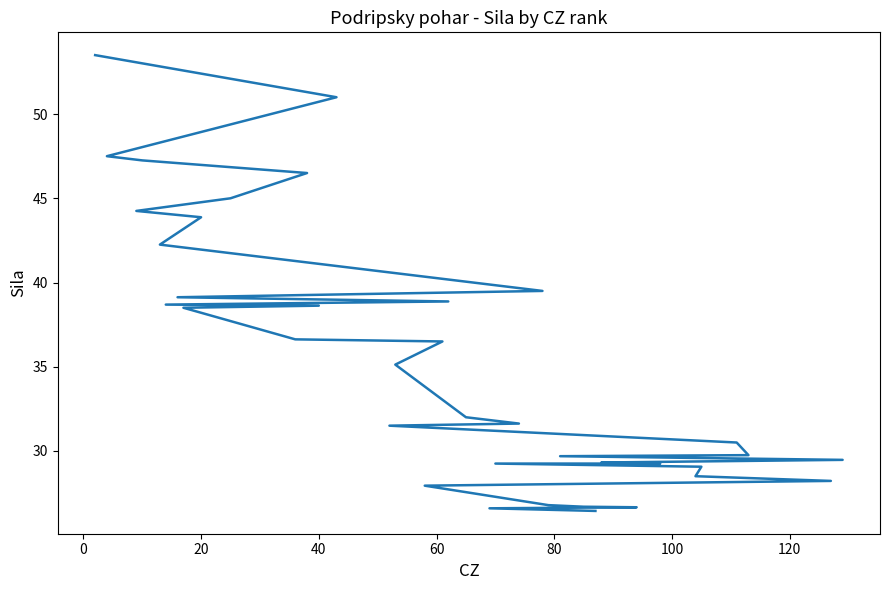

How many distinct data groups are displayed?

1